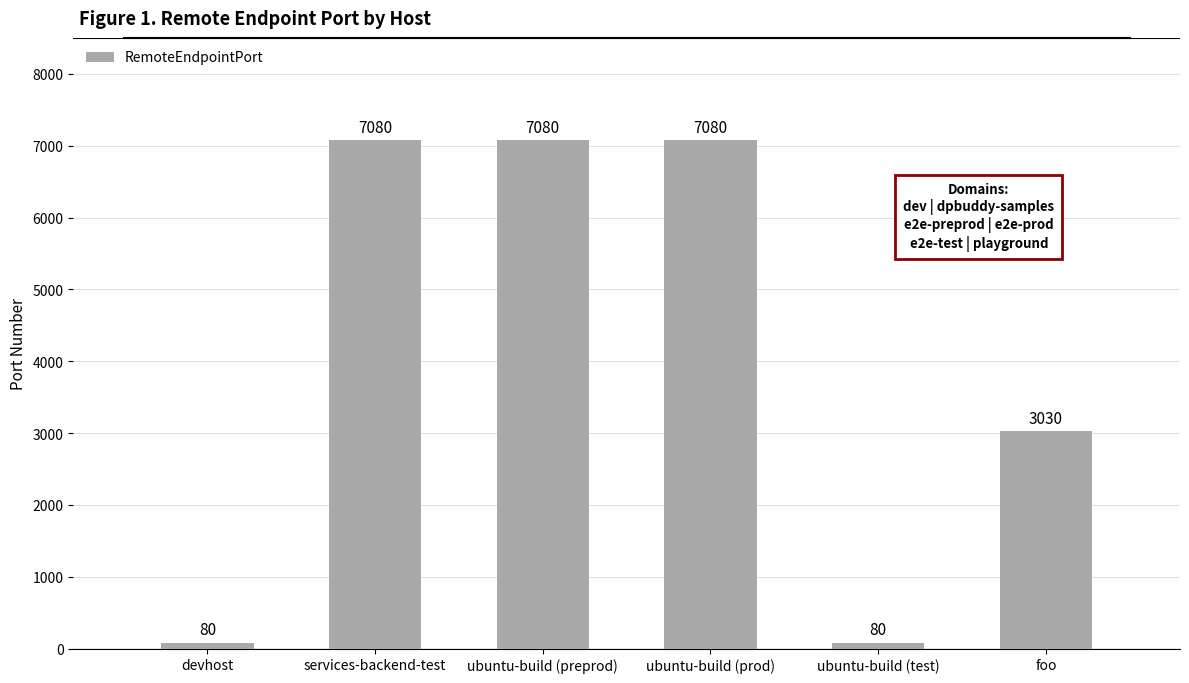

Are the bars horizontal?

No